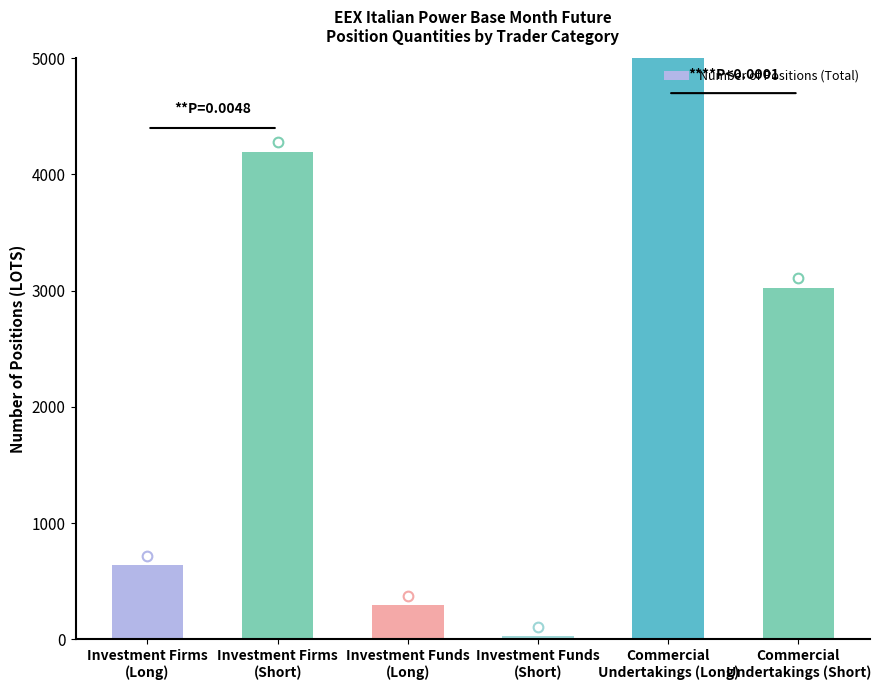

Approximately how many times larger is the value at Investment Firms
(Short) compared to Investment Funds
(Short)?

139.9